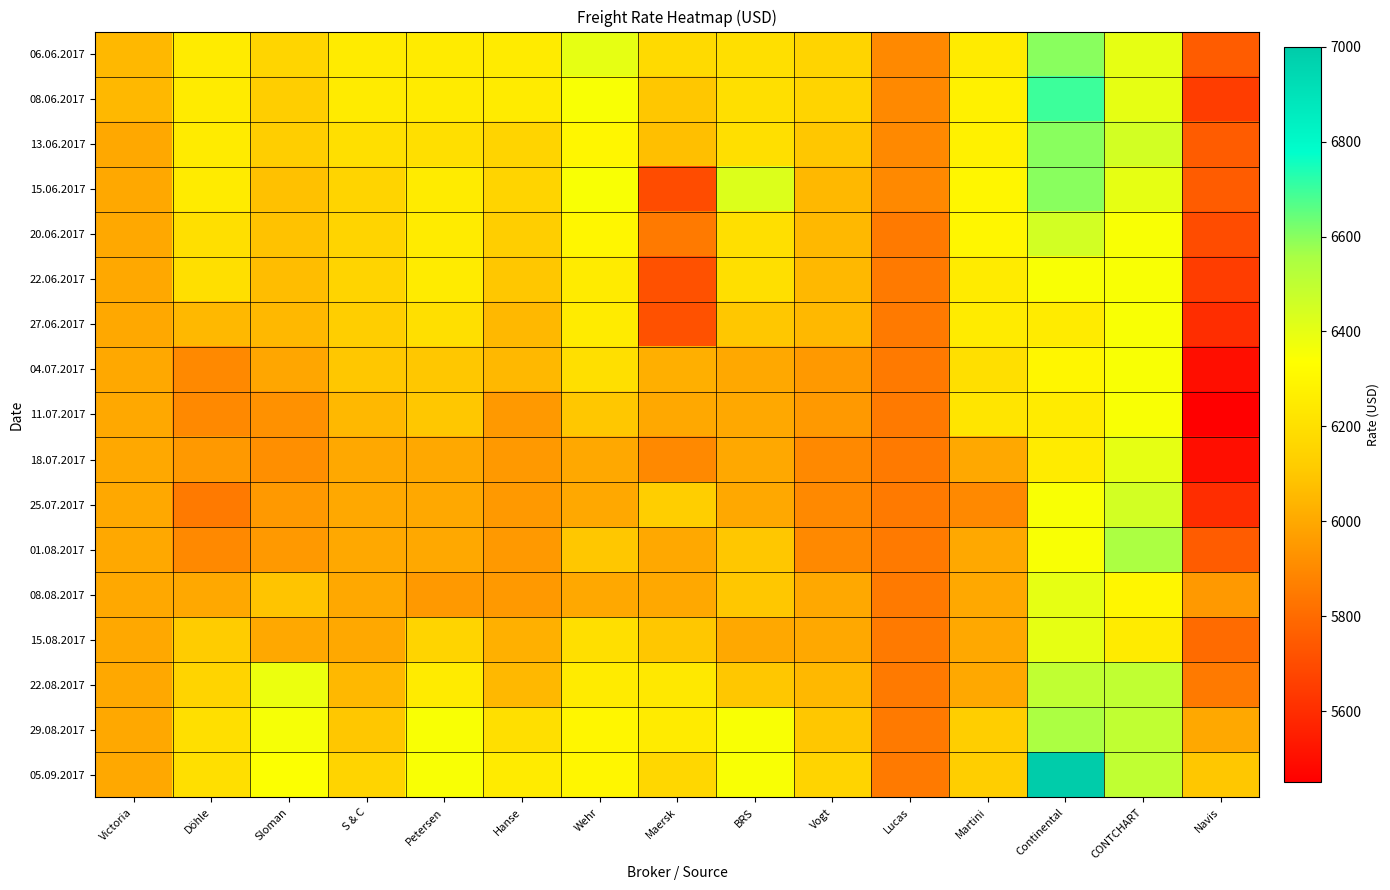

What is the total value across all series at Petersen?

104900